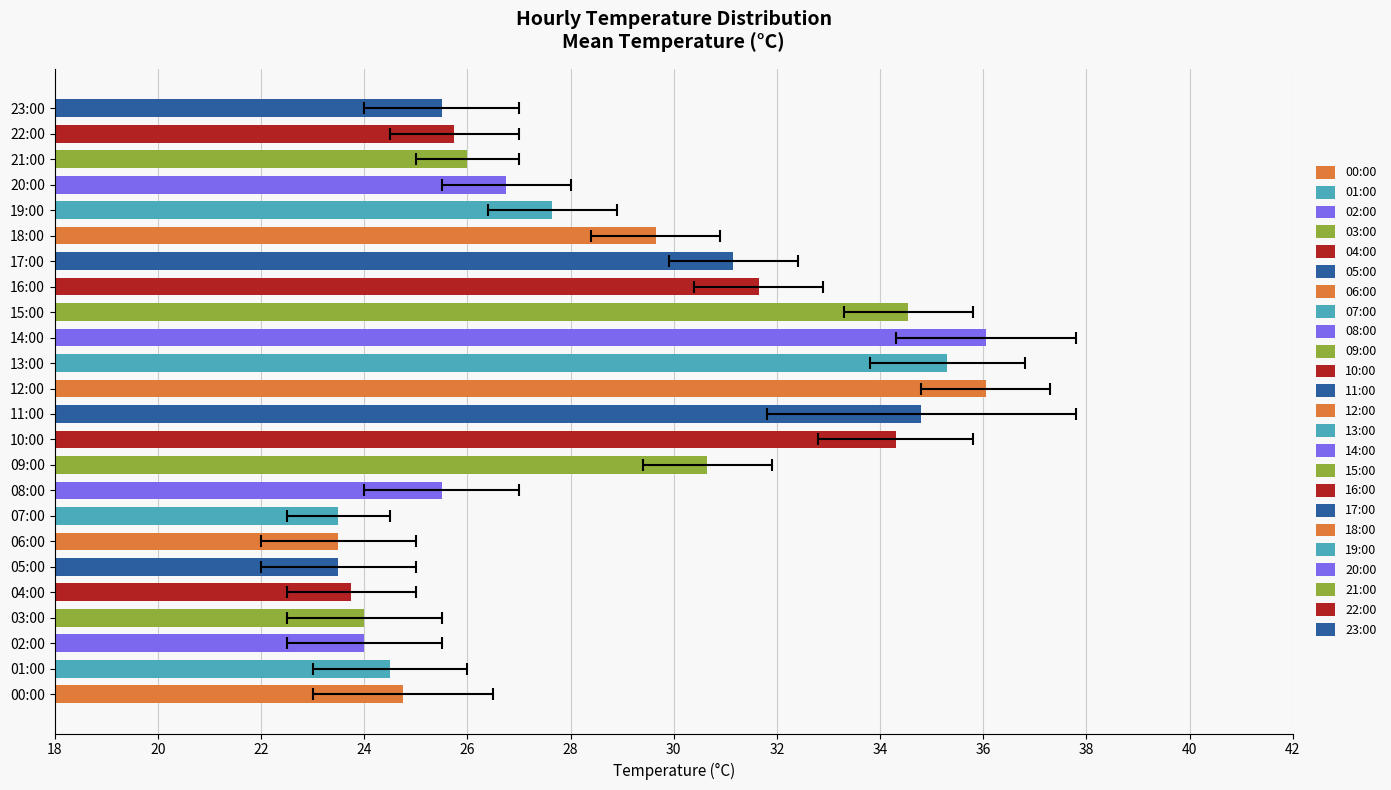

Between 09:00 and 12:00, which is larger?

12:00